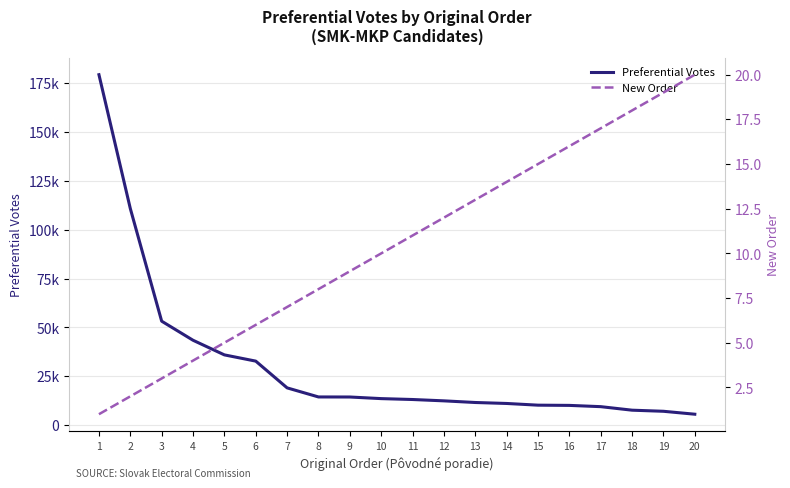

At which label does New Order first exceed 11?

12